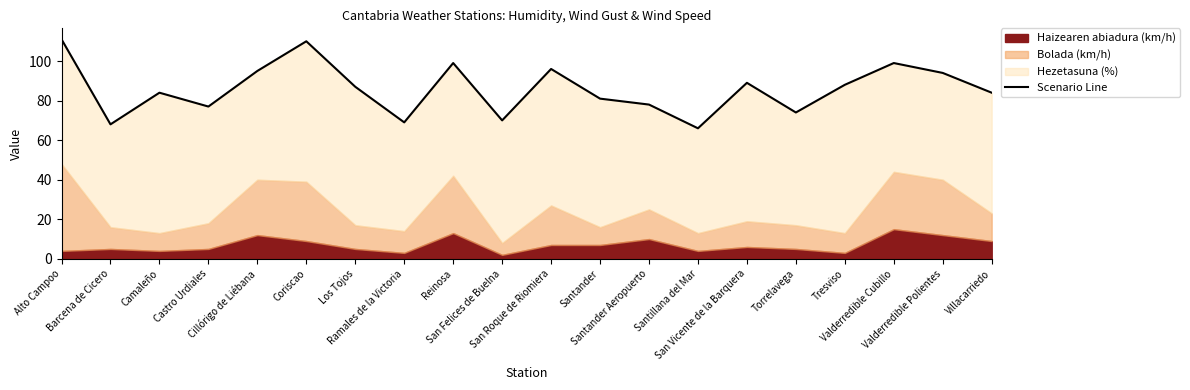

What is the approximate value at Barcena de Cicero?

68